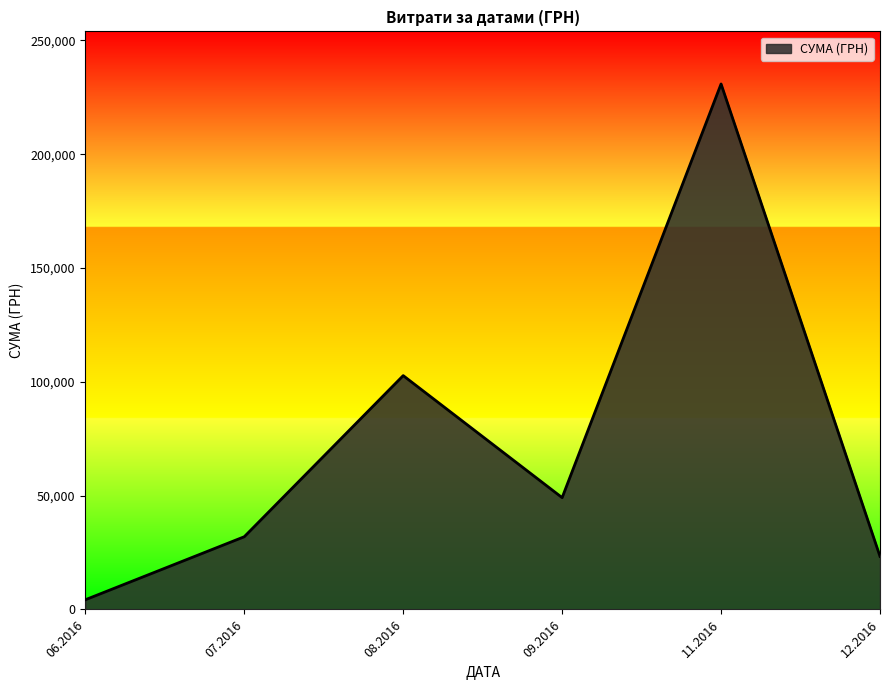

Rank the categories by value from lowest to highest.

06.2016, 12.2016, 07.2016, 09.2016, 08.2016, 11.2016